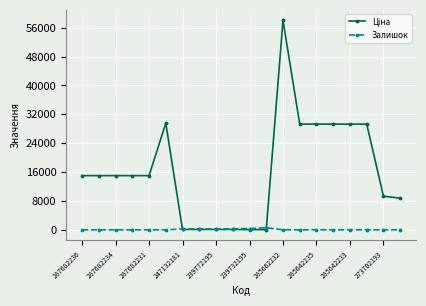

At how many categories does at least one series exceed 4502?

14